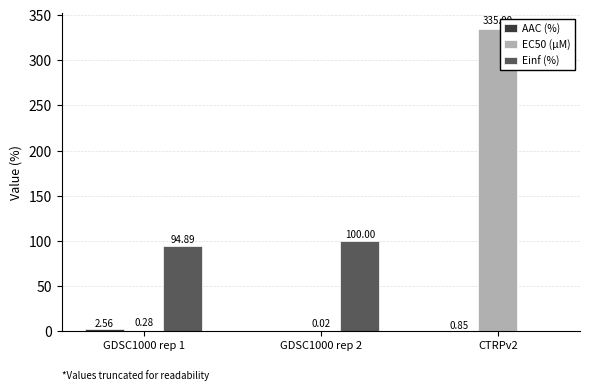

The value of Einf (%) at CTRPv2 is 48.6. True or false?

False